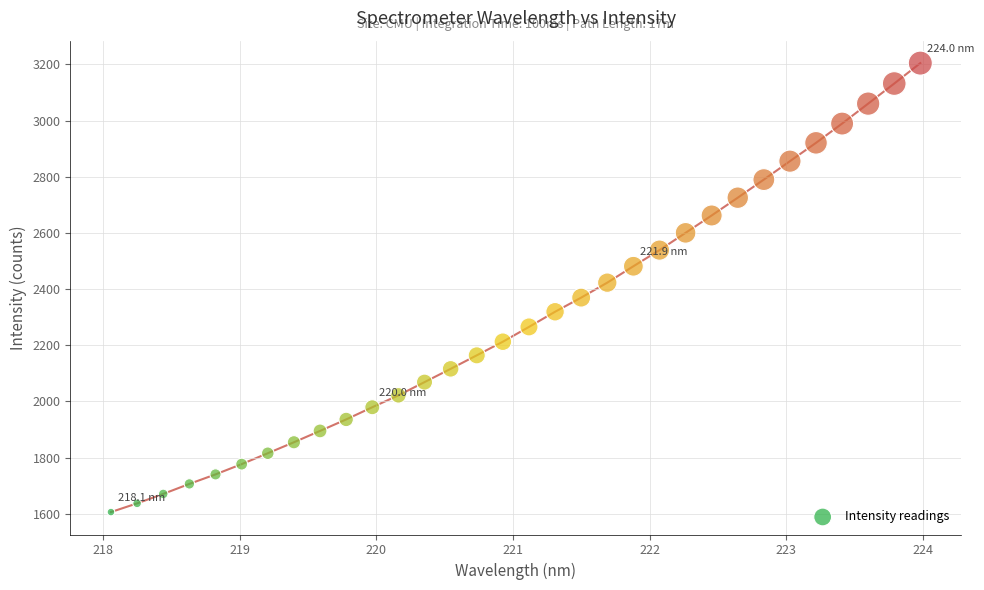

What Y value in the scatter plot is closest to 2405?

2422.8